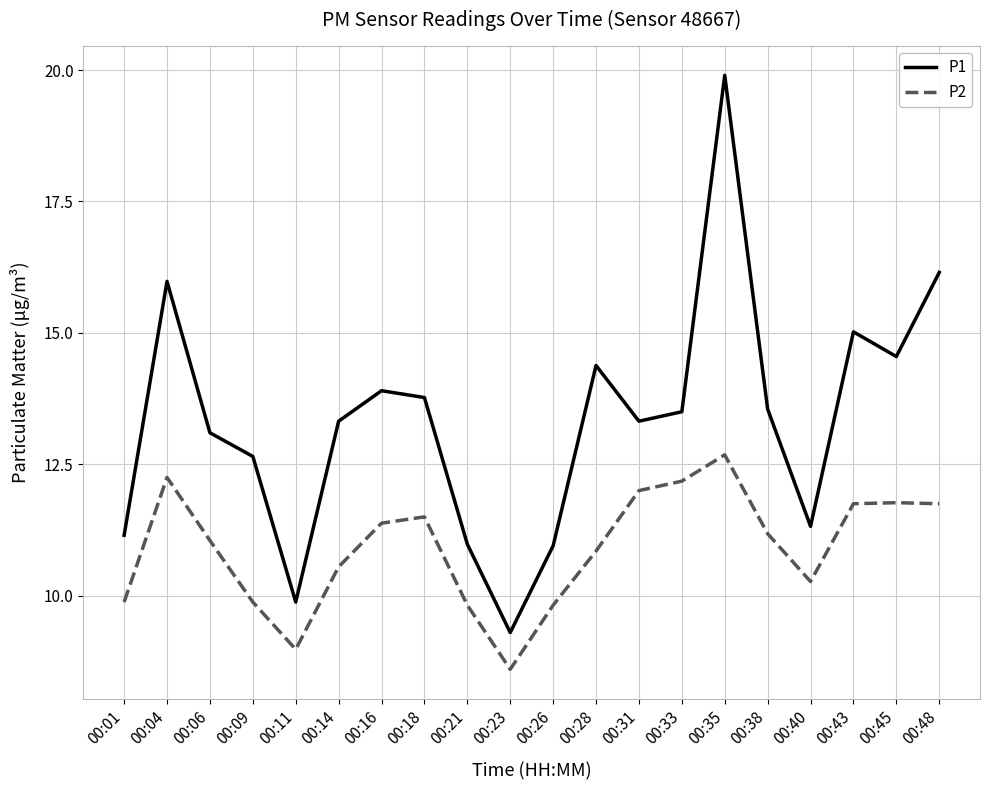

True or false: P1 and P2 cross at least once.

False